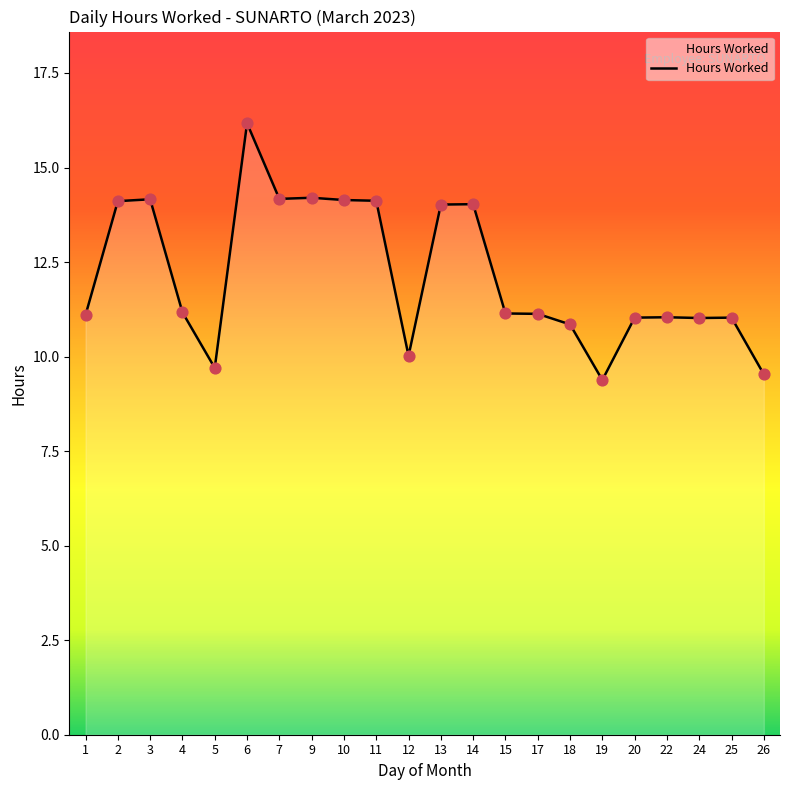

What is the change in value from 24 to 26?

-1.5